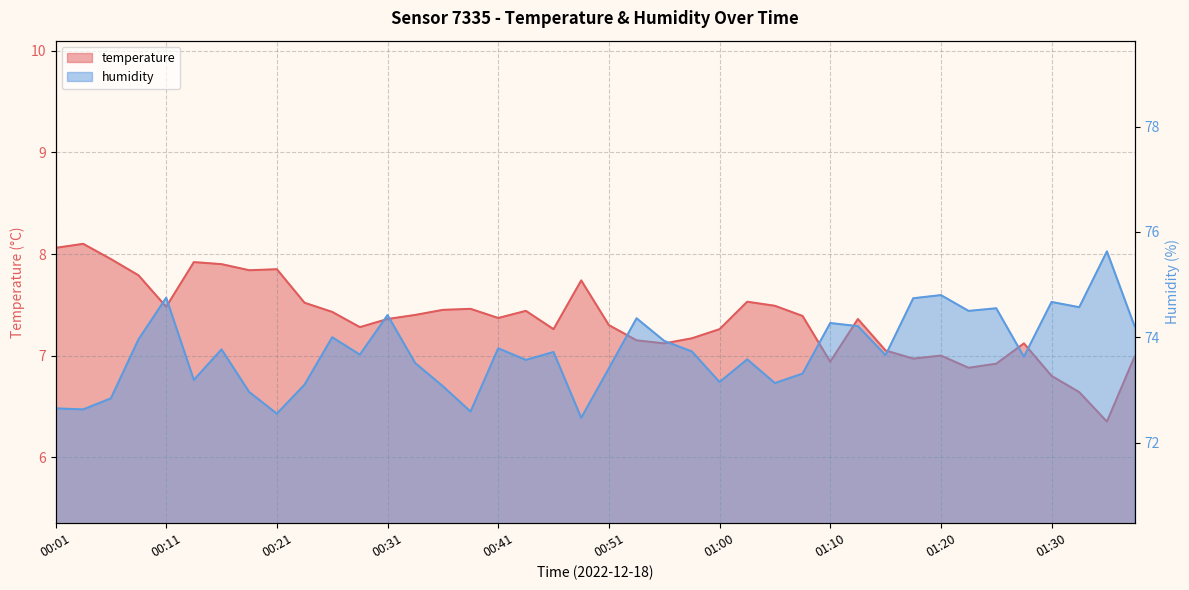

What is the spread (max minus min) of values at 01:08?

65.9